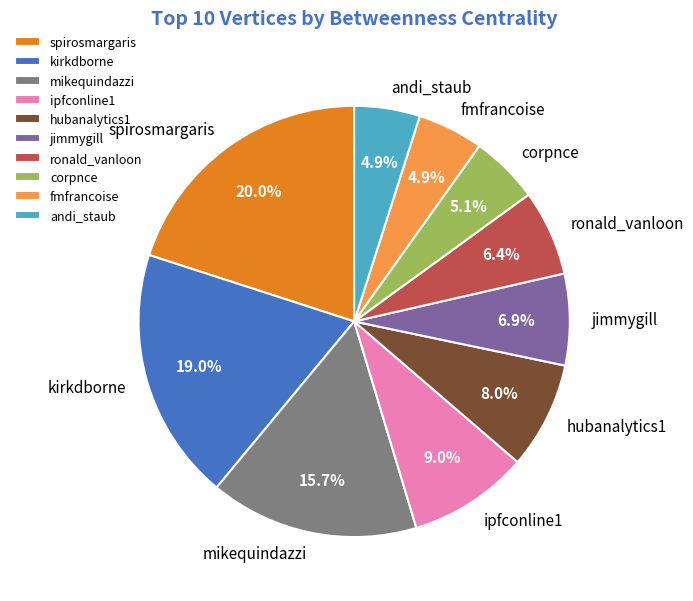

To the nearest percent, what is the difference between the kirkdborne and andi_staub slice percentages?

14%